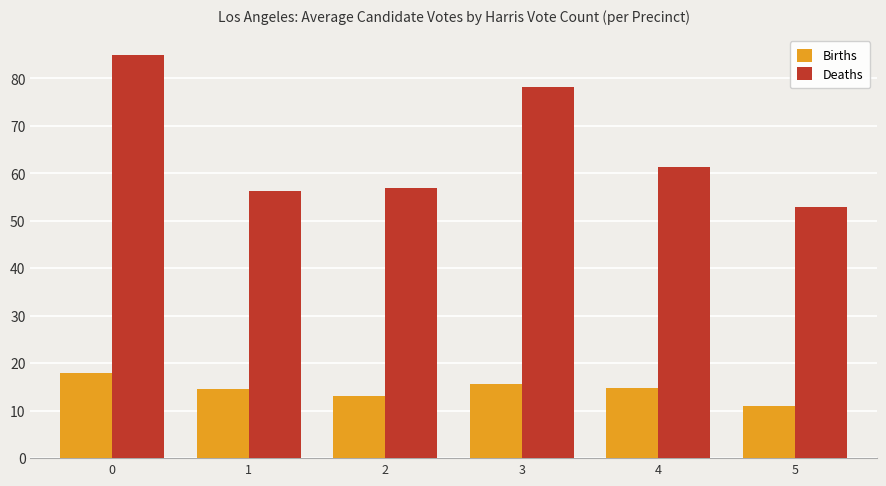

The value of Births at 5 is 11.0. True or false?

True